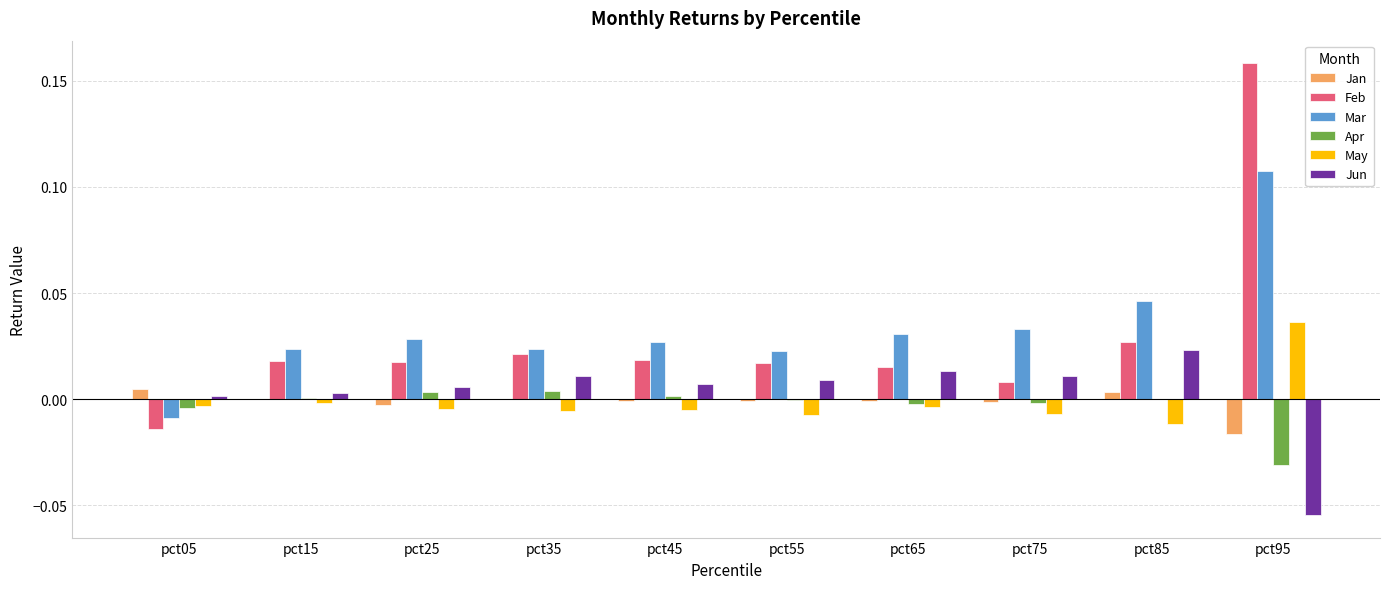

Between pct05 and pct85, which series saw the biggest shift?

Mar